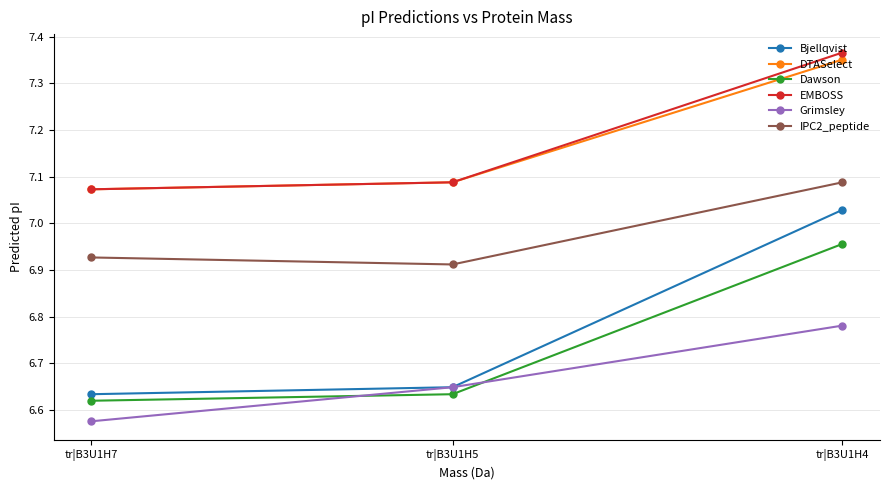

What is the spread (max minus min) of values at tr|B3U1H4?

0.6